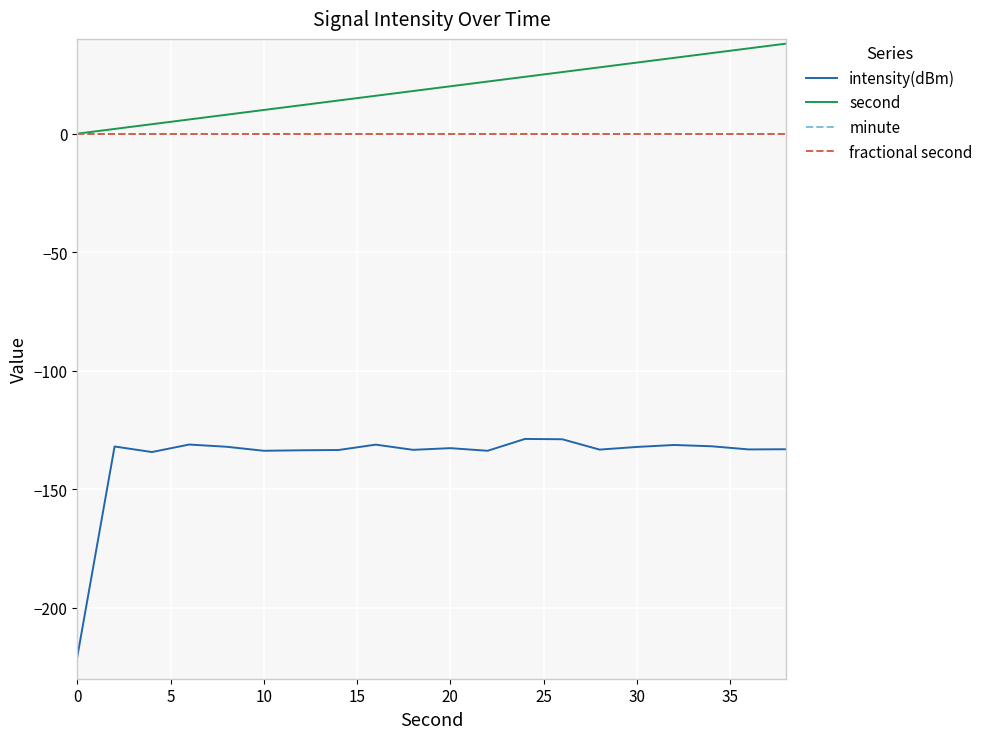

Reading left to right, what are all the values shown in this chart?

intensity(dBm): -220.8	-132.0	-134.3	-131.2	-132.1	-133.8	-133.6	-133.5	-131.2	-133.4	-132.7	-133.8	-128.8	-128.9	-133.3	-132.2	-131.4	-131.9	-133.2	-133.2
second: 0.0	2.0	4.0	6.0	8.0	10.0	12.0	14.0	16.0	18.0	20.0	22.0	24.0	26.0	28.0	30.0	32.0	34.0	36.0	38.0
minute: 0.0	0.0	0.0	0.0	0.0	0.0	0.0	0.0	0.0	0.0	0.0	0.0	0.0	0.0	0.0	0.0	0.0	0.0	0.0	0.0
fractional second: 0.0	0.0	0.0	0.0	0.0	0.0	0.0	0.0	0.0	0.0	0.0	0.0	0.0	0.0	0.0	0.0	0.0	0.0	0.0	0.0